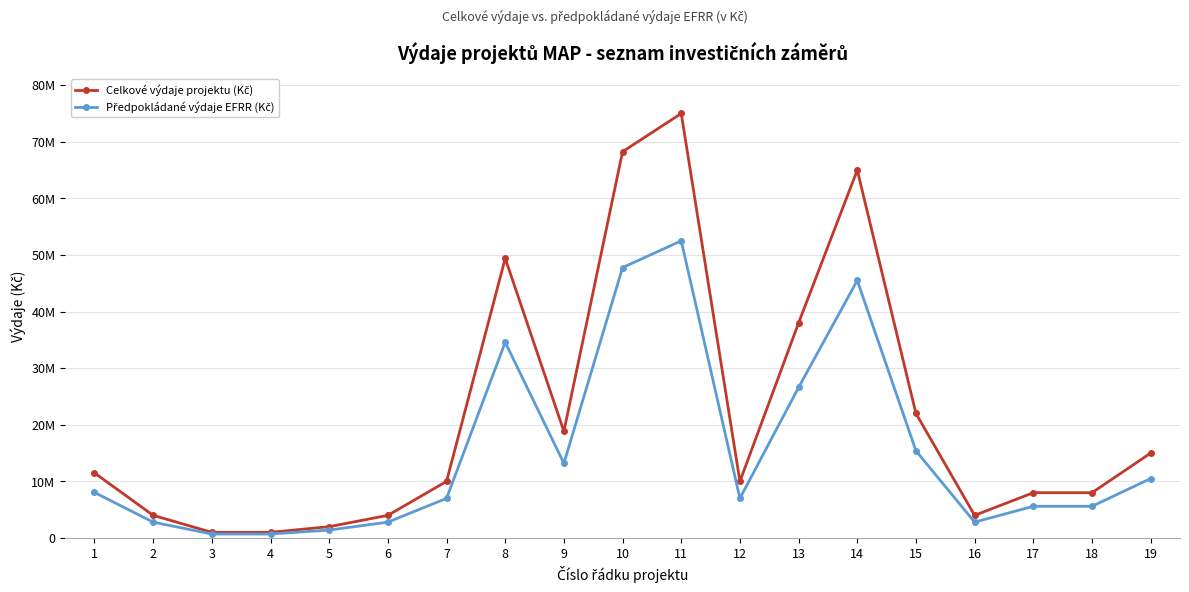

Does the chart have visible grid lines?

Yes